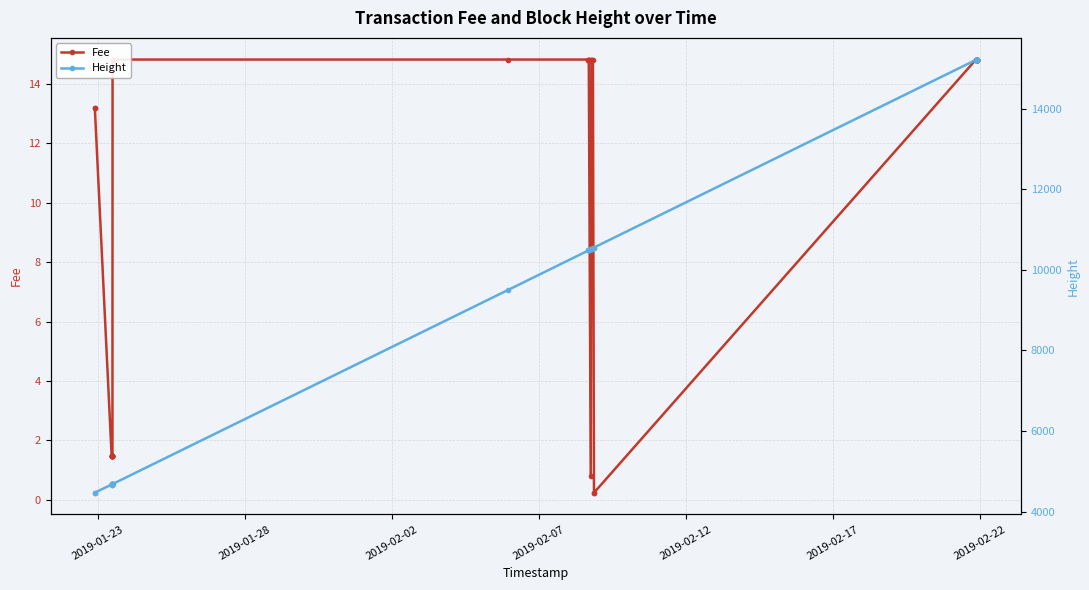

How many series are shown in this chart?

2